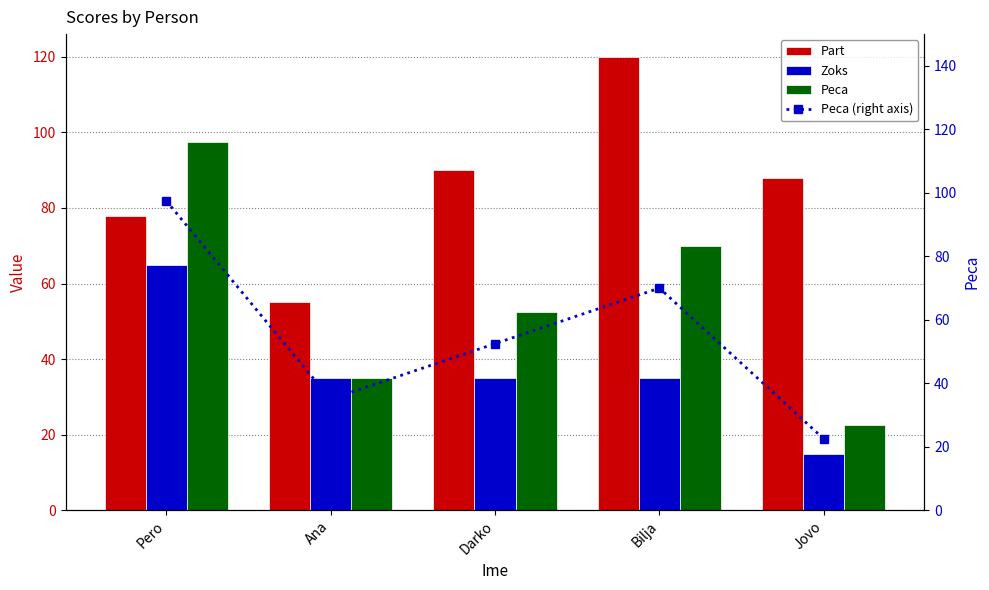

What is the sum of all Peca (right axis) values?

277.5